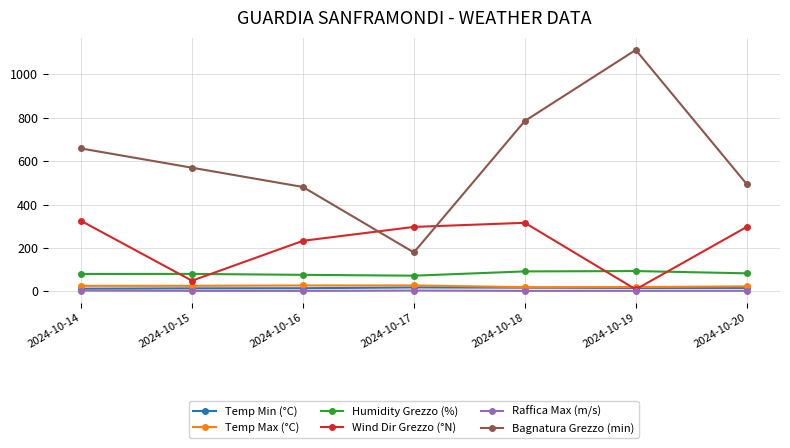

What is the maximum value for Wind Dir Grezzo (°N)?

325.0